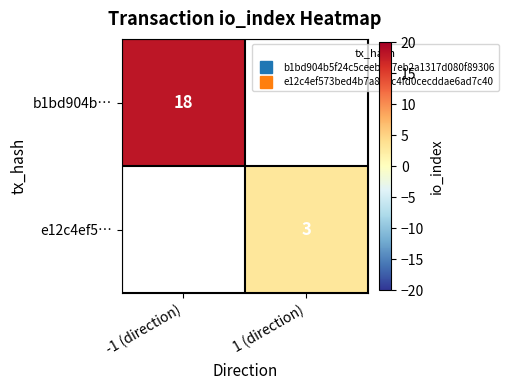

Rank the series by their maximum value, from highest to lowest.

b1bd904b…, e12c4ef5…